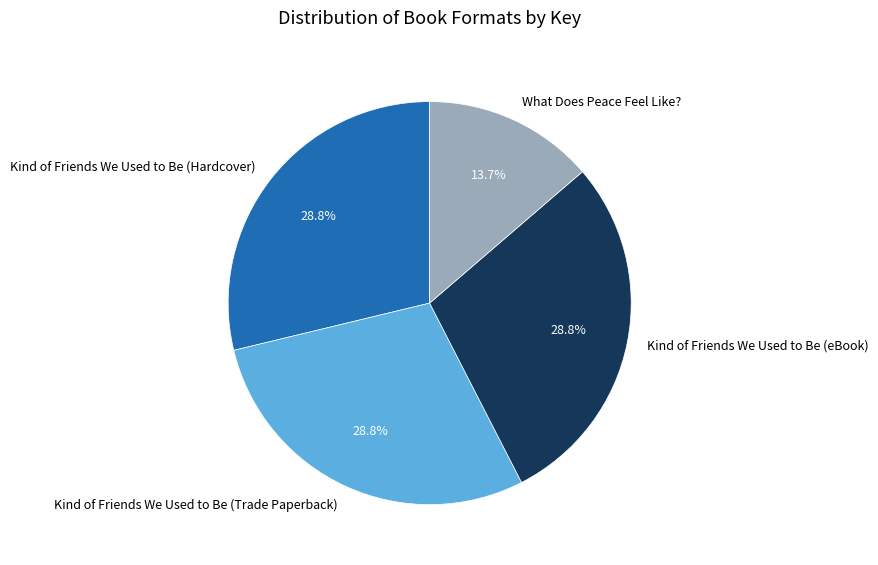

Is there a majority slice in this chart?

No